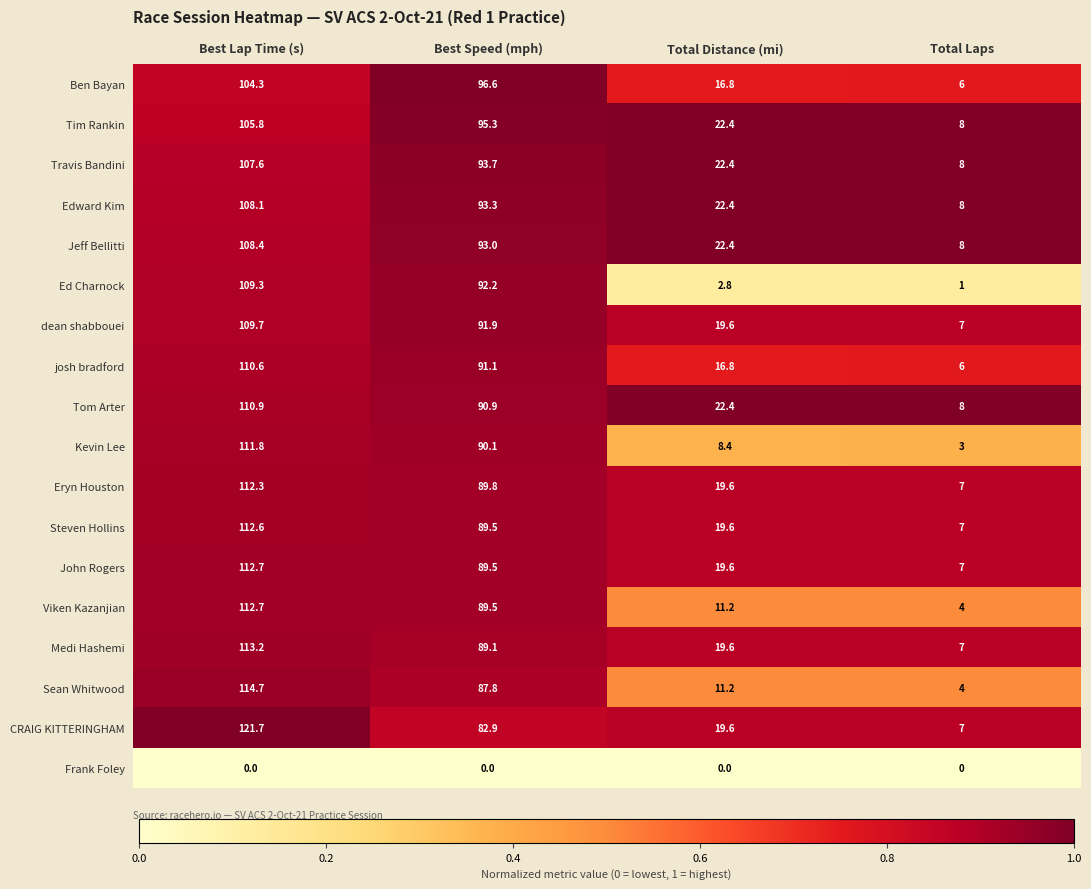

Is the value of josh bradford at Best Speed (mph) greater than the value of Jeff Bellitti at Total Laps?

Yes